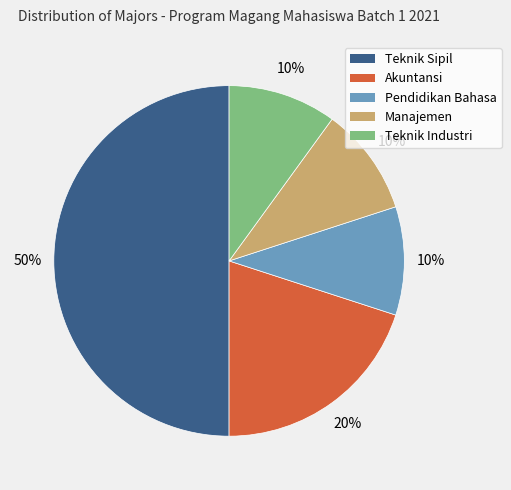

Is the sum of Pendidikan Bahasa and Teknik Sipil greater than half?

Yes